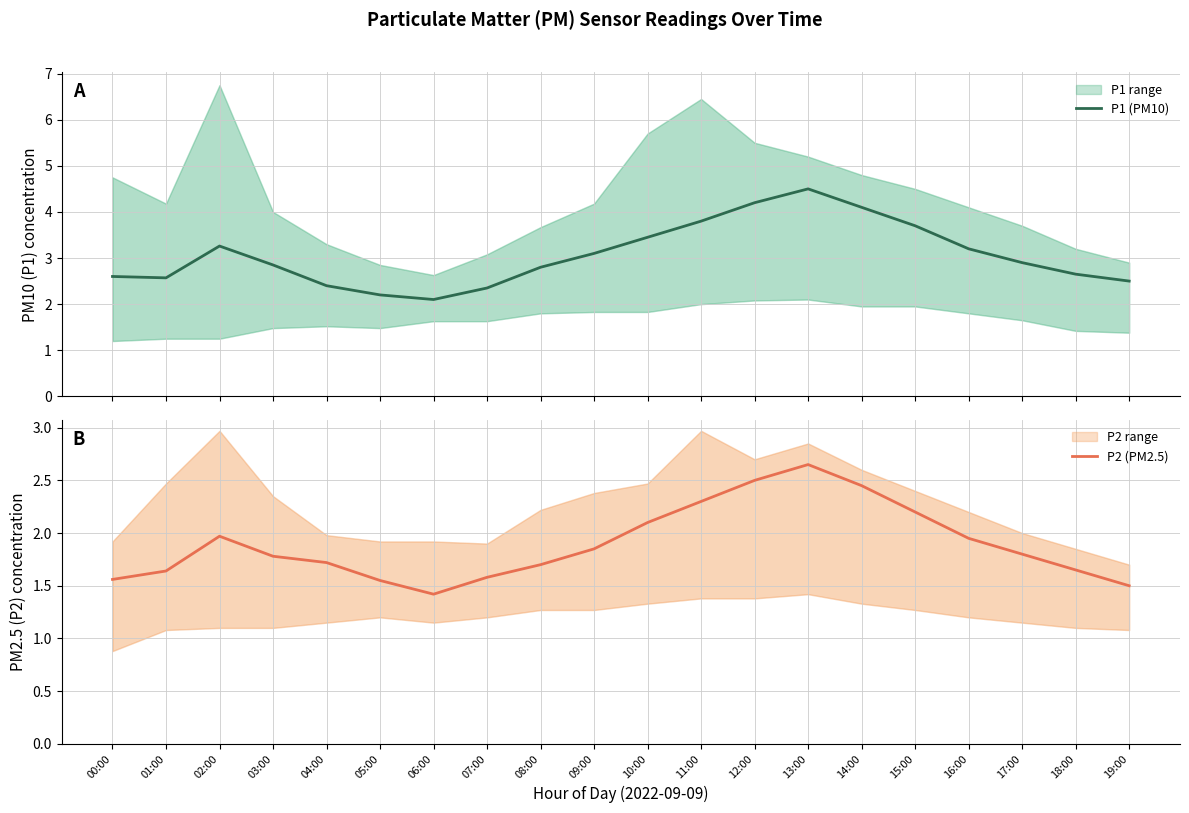

True or false: P1 (PM10) has a value of 1.5 at 19:00.

False